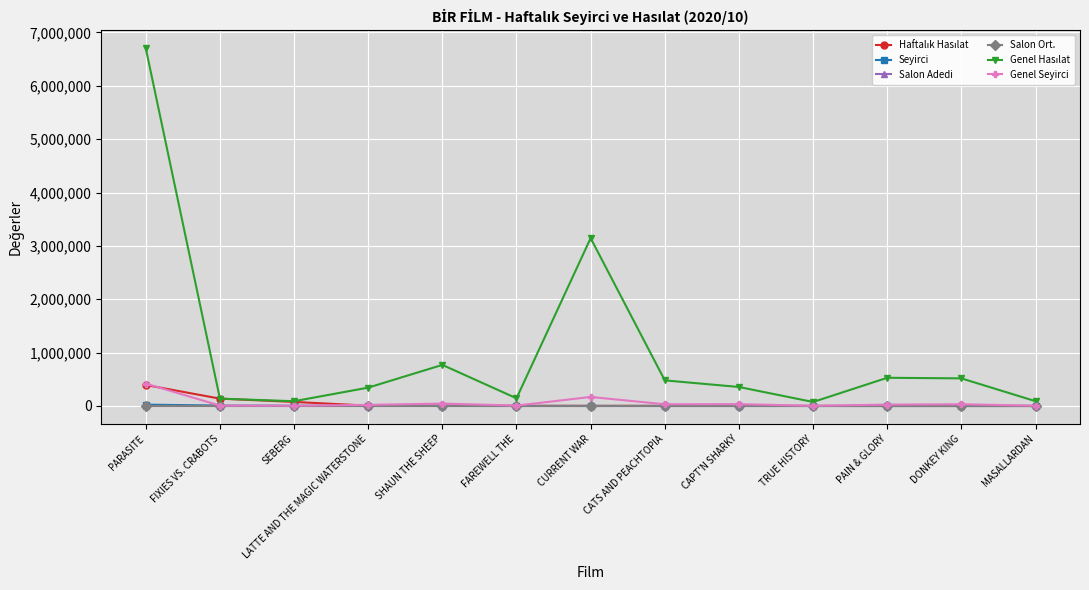

How many lines are shown in the chart?

6